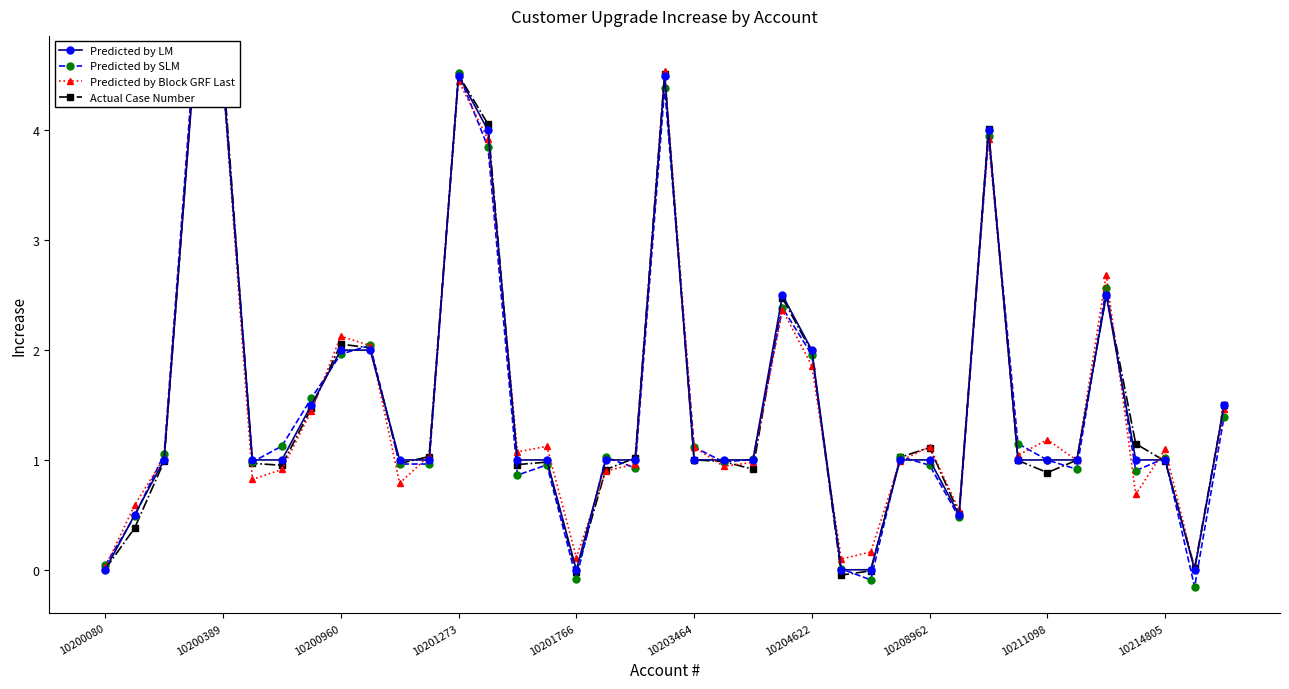

At which label does Predicted by LM reach its minimum?

10200080